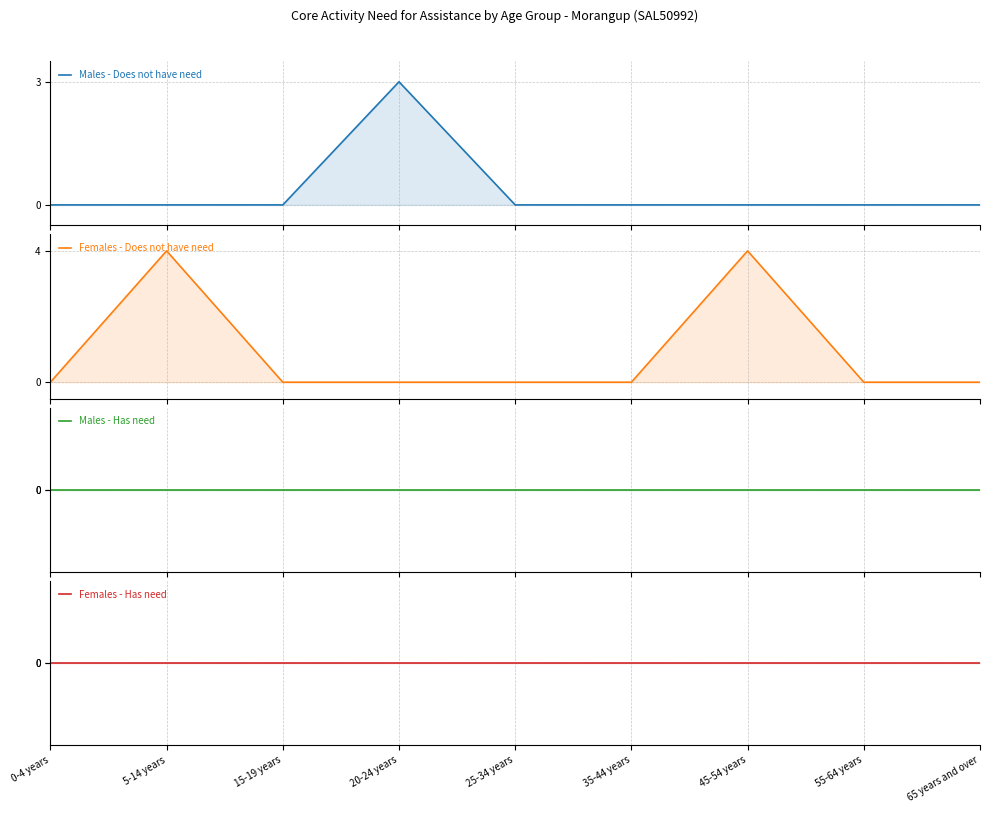

Which series has the largest total across all categories?

Females - Does not have need